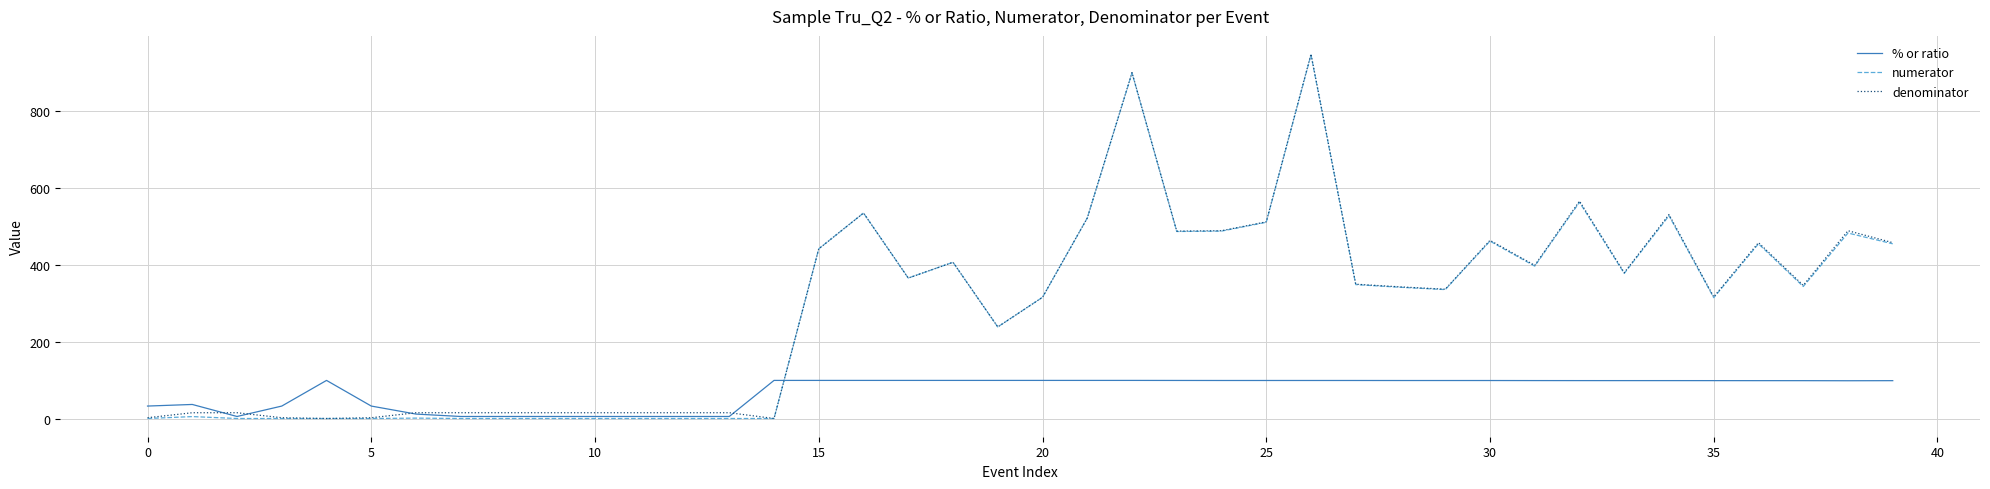

Which category has the highest value across all series?

26